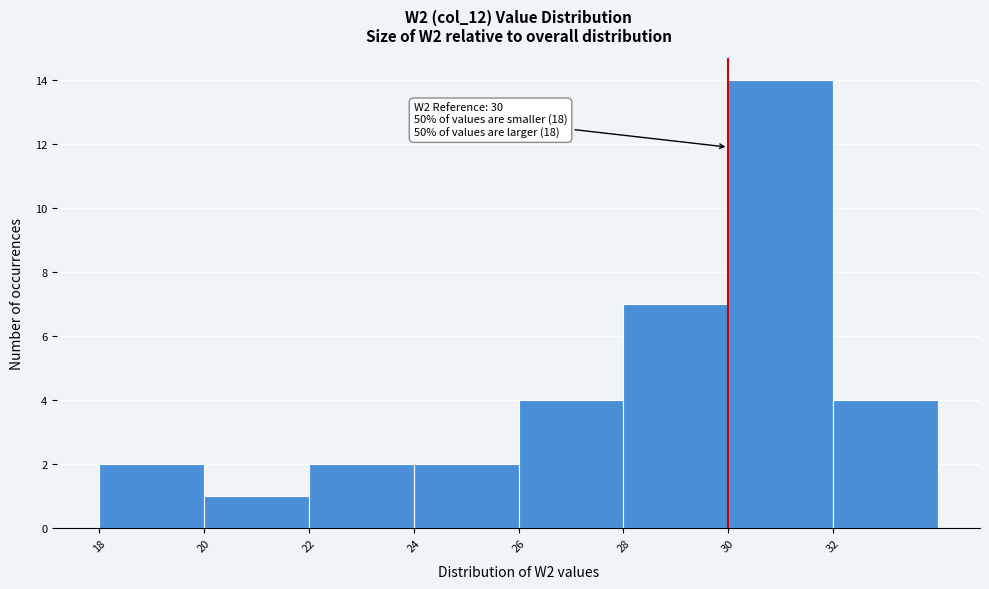

Over which range of the x-axis is the bar tallest?

30 to 32